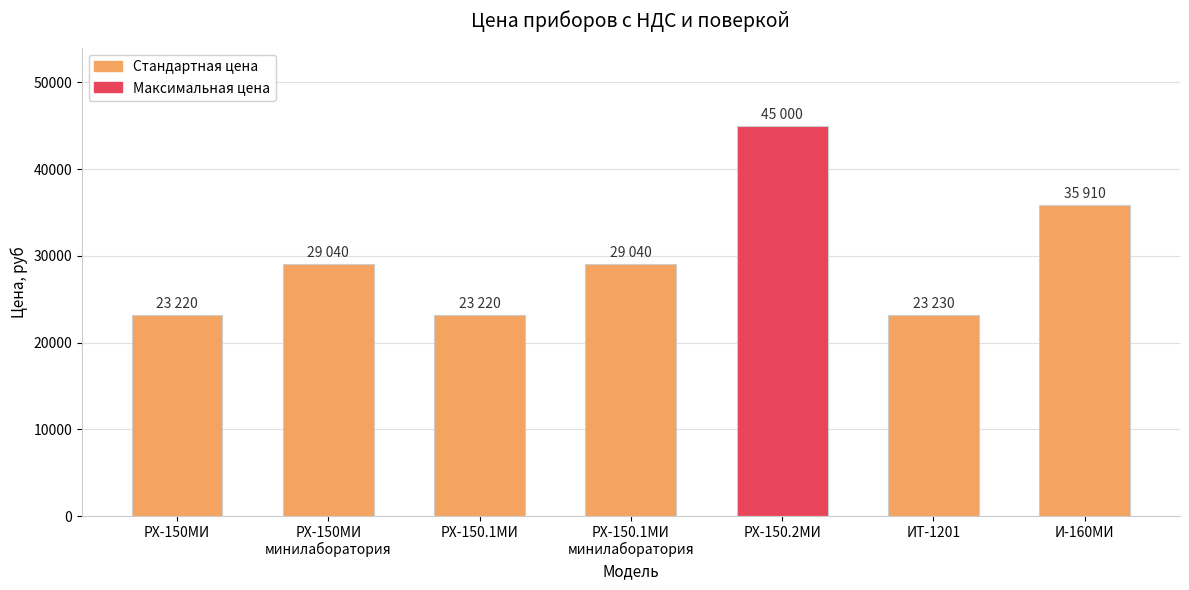

What is the greatest value displayed?

45000